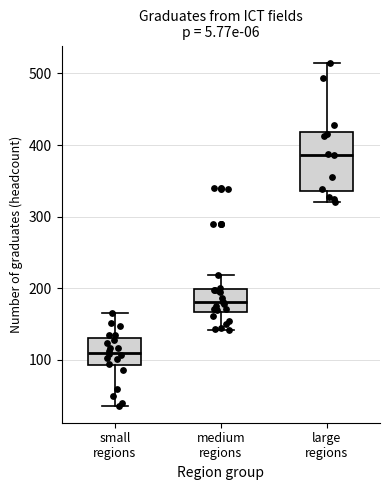

Reading left to right, transcribe this box plot: for each box, give where its median line is, the range the box spans, and where its two whiskers end, as read against the y-axis. The values are not printed on the chart, so give them approximately, as read against the axis.

small regions: median 110, box 90 to 130, whiskers 40 to 170
medium regions: median 180, box 170 to 200, whiskers 140 to 220
large regions: median 390, box 340 to 420, whiskers 320 to 520